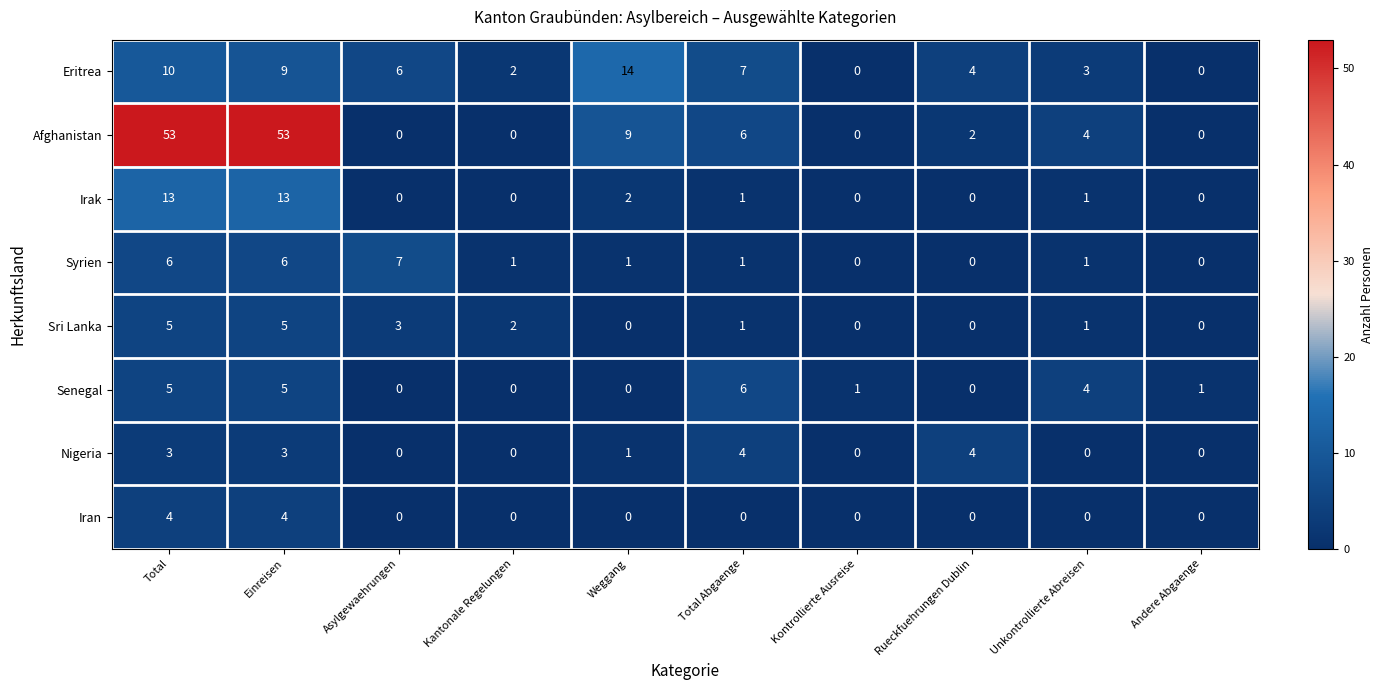

What is the greatest value displayed?

53